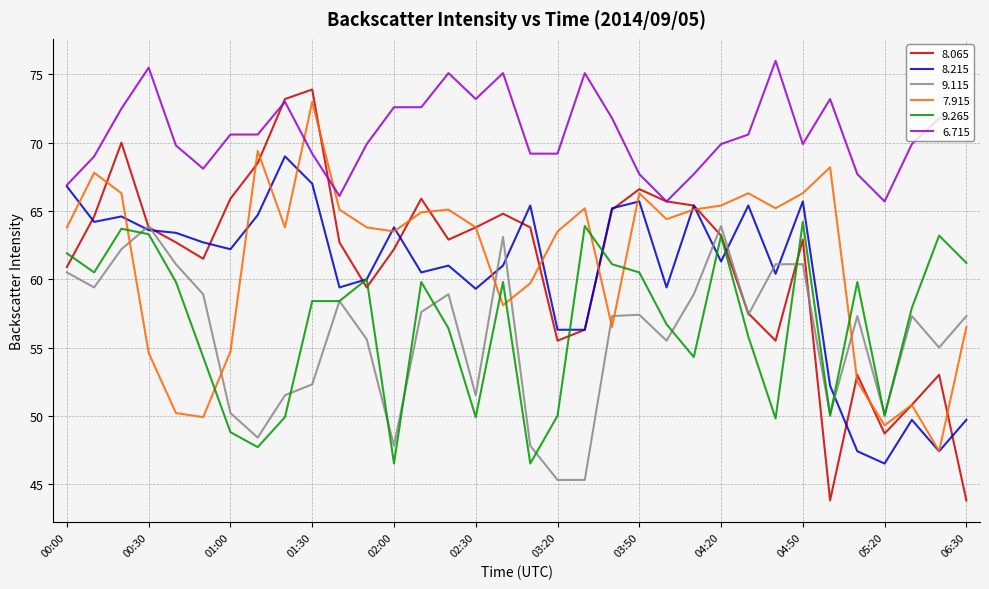

What is the lowest value of the 8.215 series?

46.5